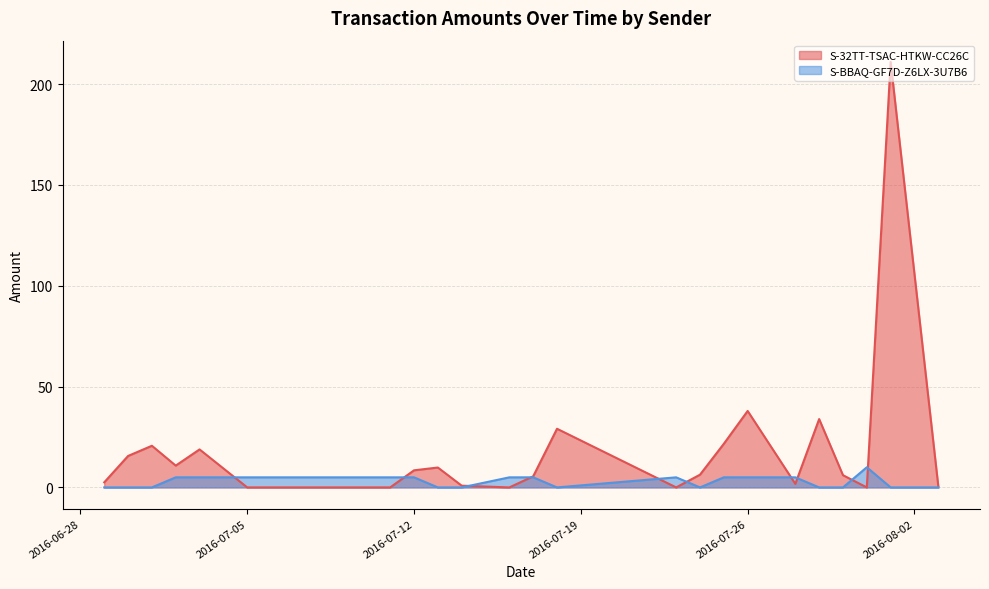

List the series in order of their overall mean, lowest first.

S-BBAQ-GF7D-Z6LX-3U7B6, S-32TT-TSAC-HTKW-CC26C